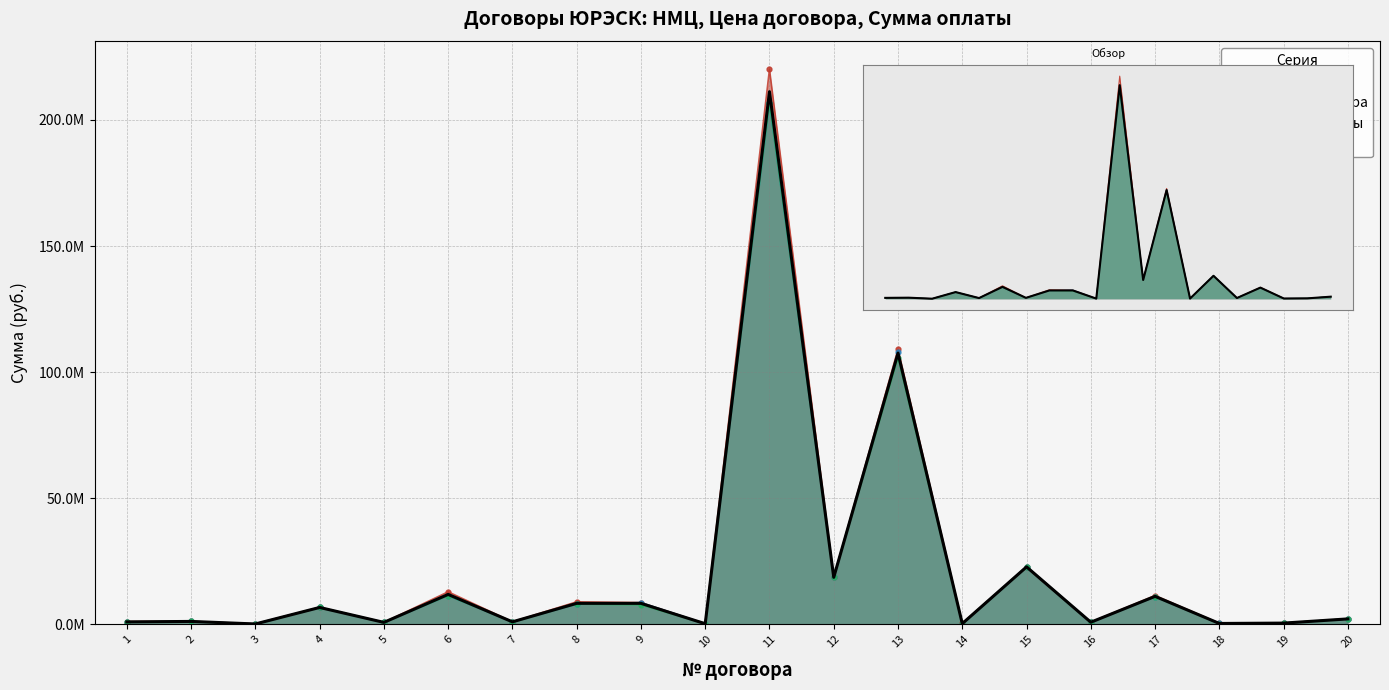

What is the ratio of the value at 19 to the value at 18?

1.4